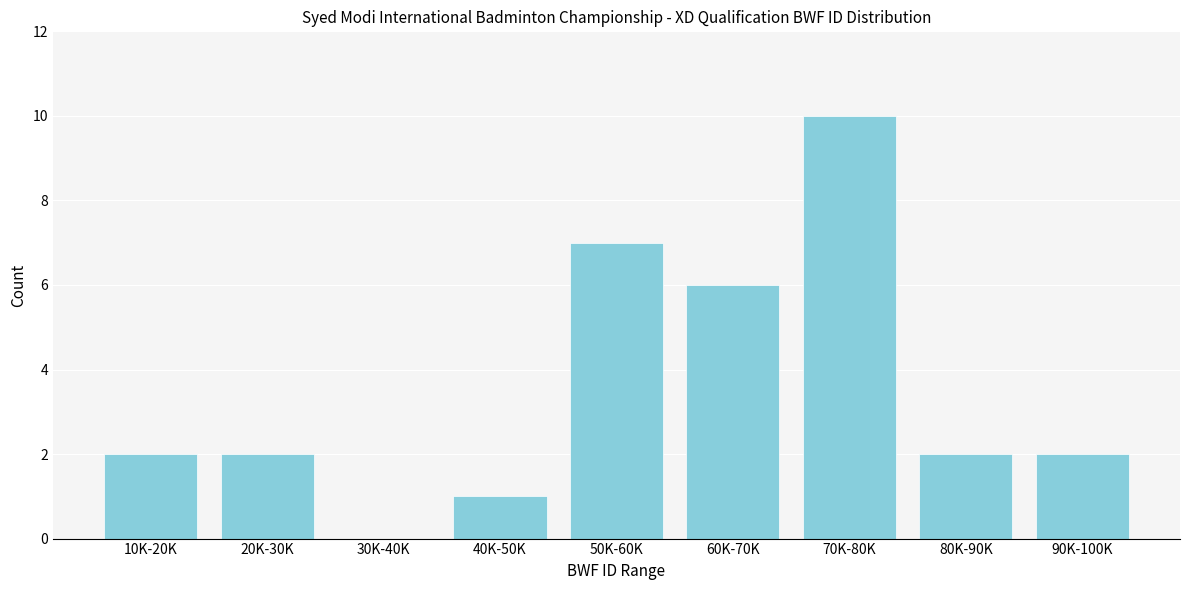

Reading left to right, what are all the values shown in this chart?

10K-20K=2	20K-30K=2	30K-40K=0	40K-50K=1	50K-60K=7	60K-70K=6	70K-80K=10	80K-90K=2	90K-100K=2